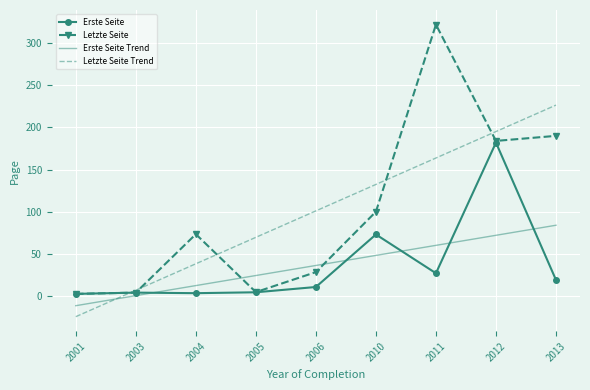

What is the difference between the Letzte Seite Trend values at 2005 and 2012?

125.5